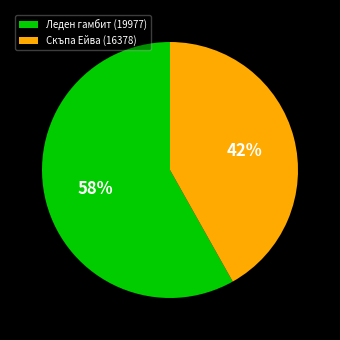

What is the largest slice in the pie chart?

Леден гамбит (19977)